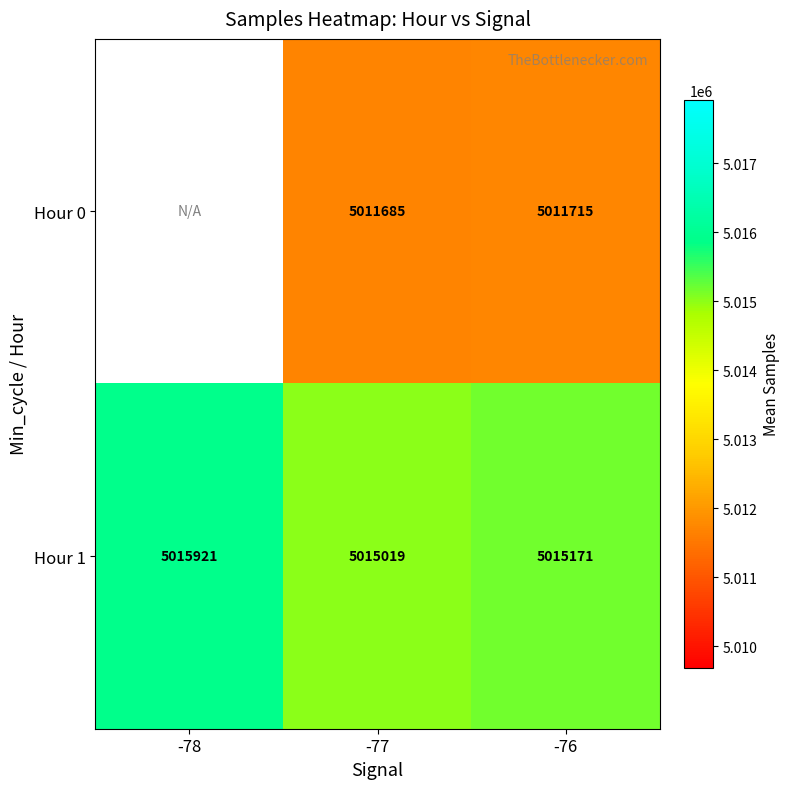

How many values in the Hour 1 series are below 5015171?

1